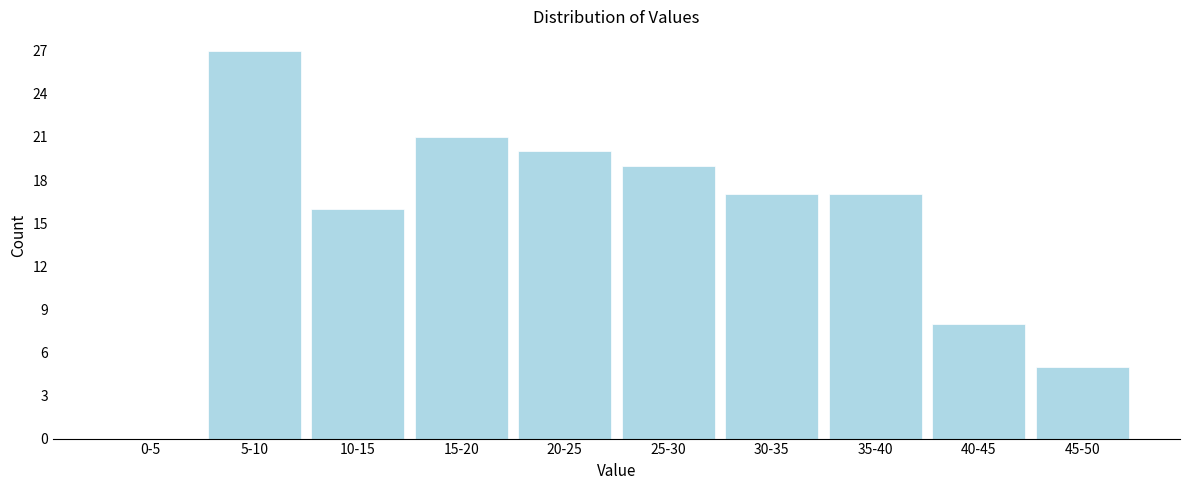

Reading left to right, what are all the values shown in this chart?

0-5=0	5-10=27	10-15=16	15-20=21	20-25=20	25-30=19	30-35=17	35-40=17	40-45=8	45-50=5